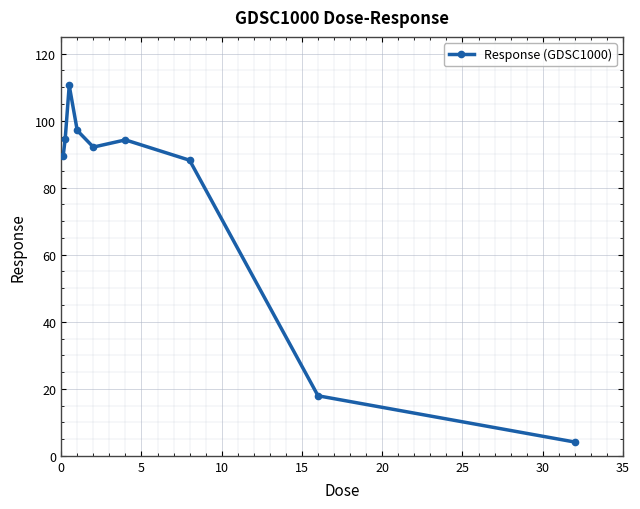

What is the greatest value displayed?

110.5